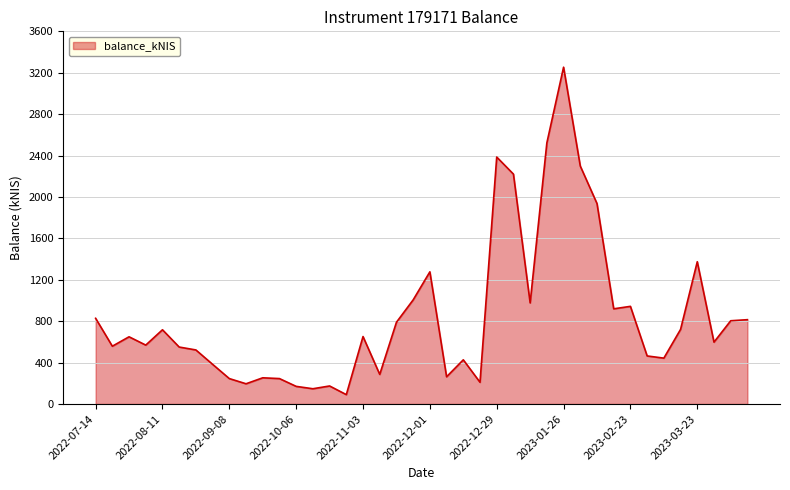

What is the maximum value shown in the chart?

3253.6